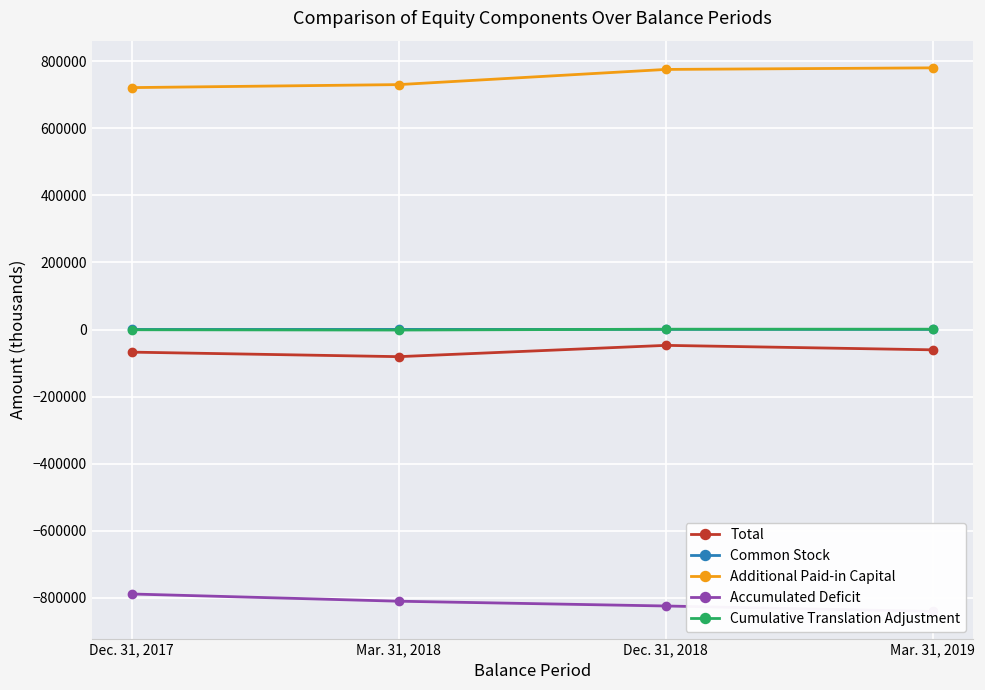

True or false: Accumulated Deficit has more than 2 points higher than both neighbors.

False